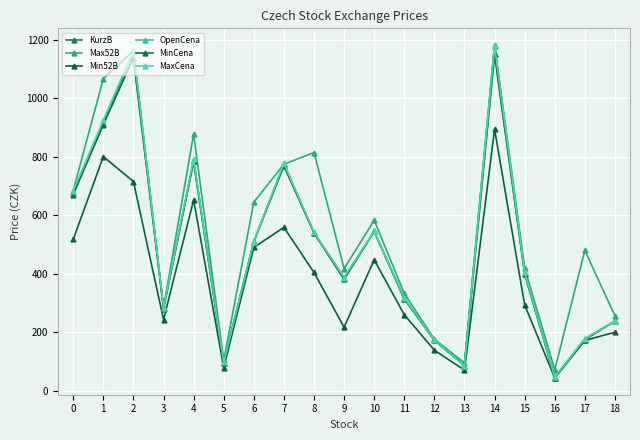

Which series has the largest total across all categories?

Max52B